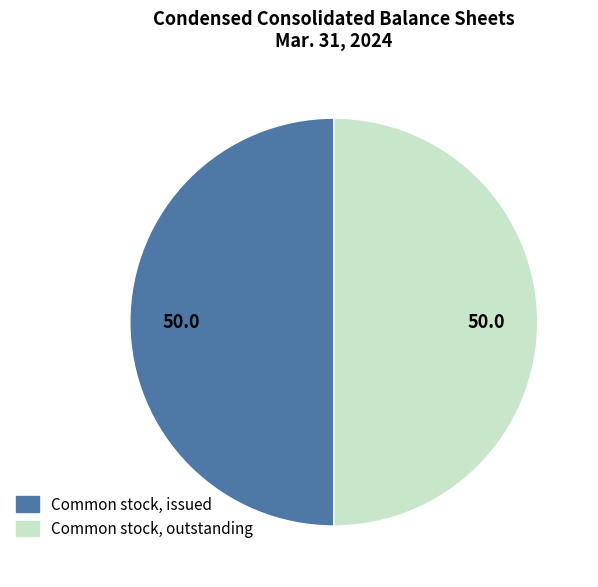

How many slices are in this pie chart?

2